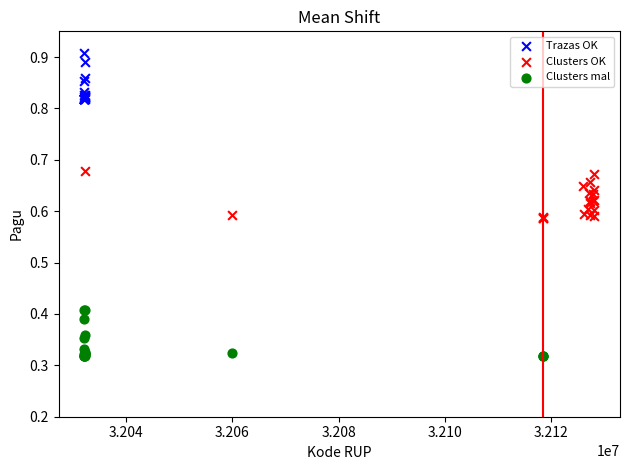

Which series contains the lowest Y value?

Clusters mal